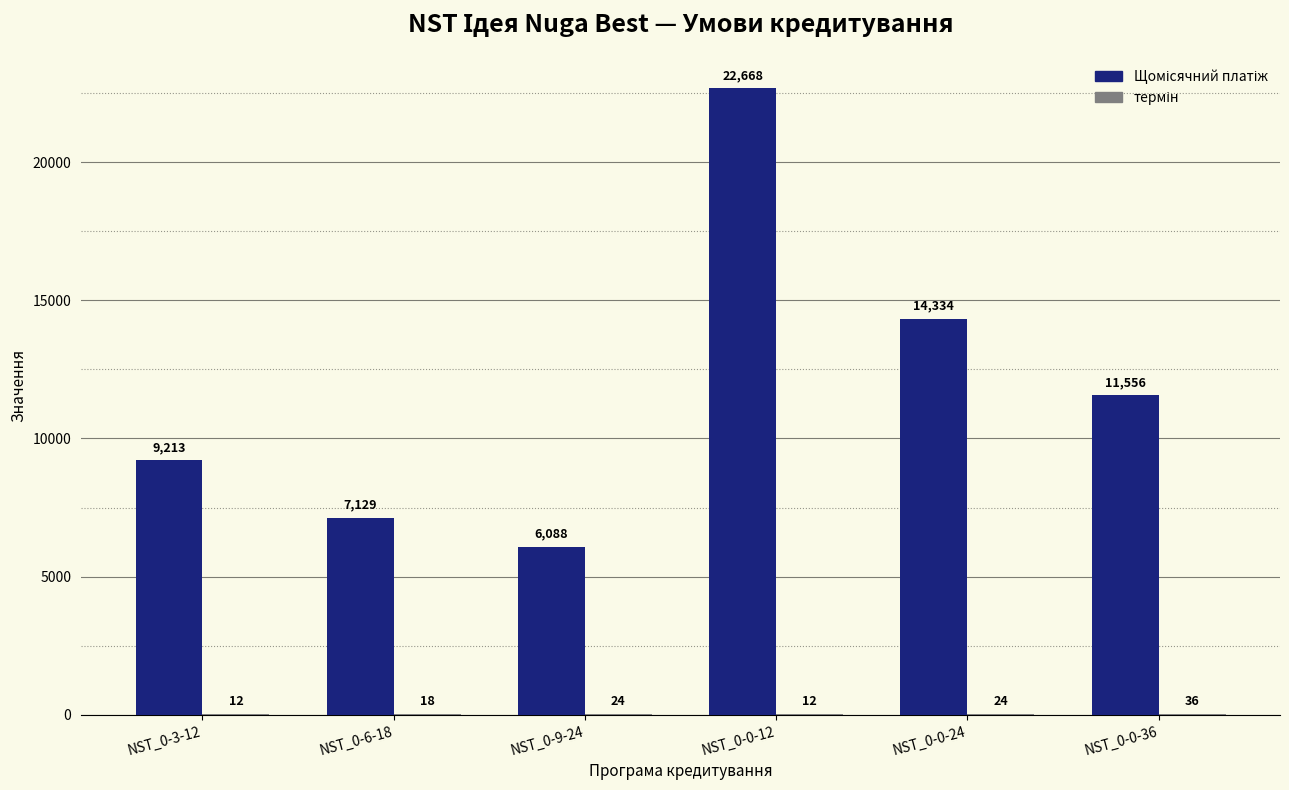

At which category does the chart reach its peak across all series?

NST_0-0-12